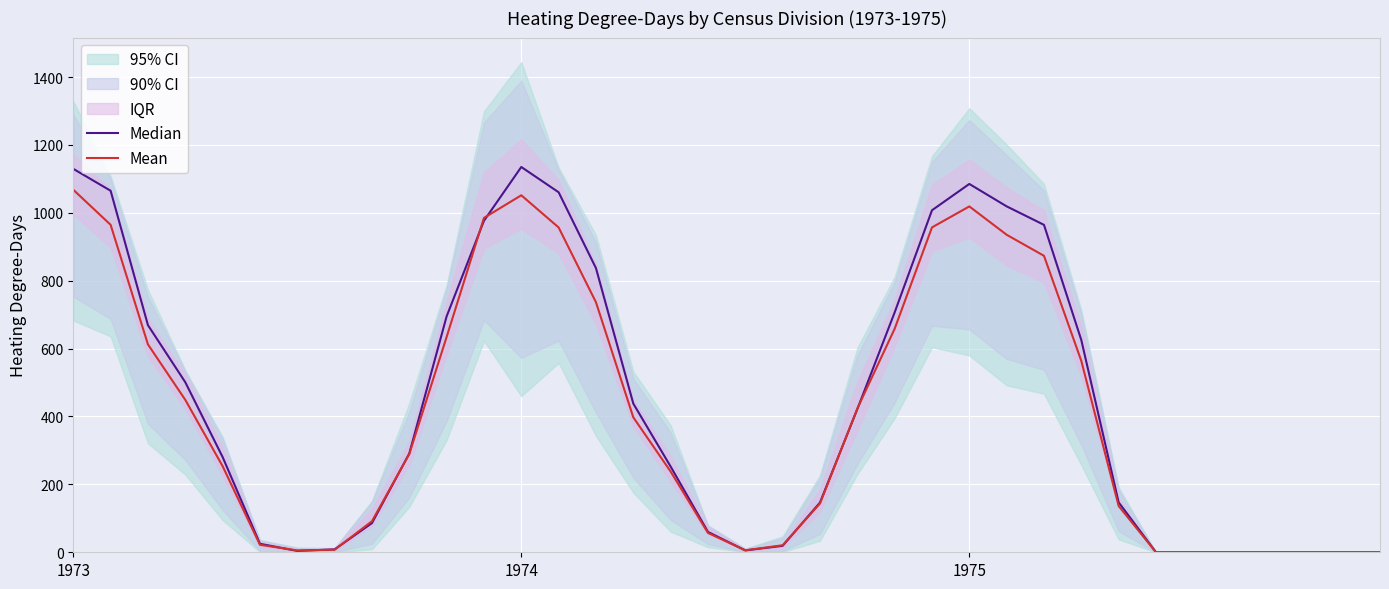

How many values in Mean are above zero?

29